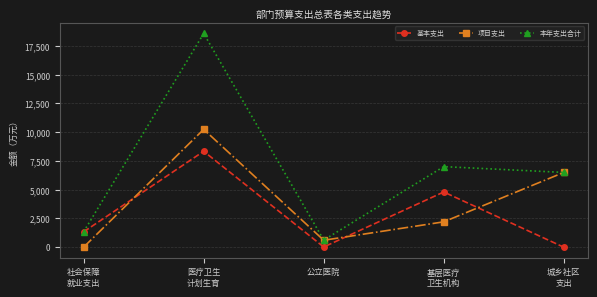

What are all the series names shown in the legend?

基本支出, 项目支出, 本年支出合计